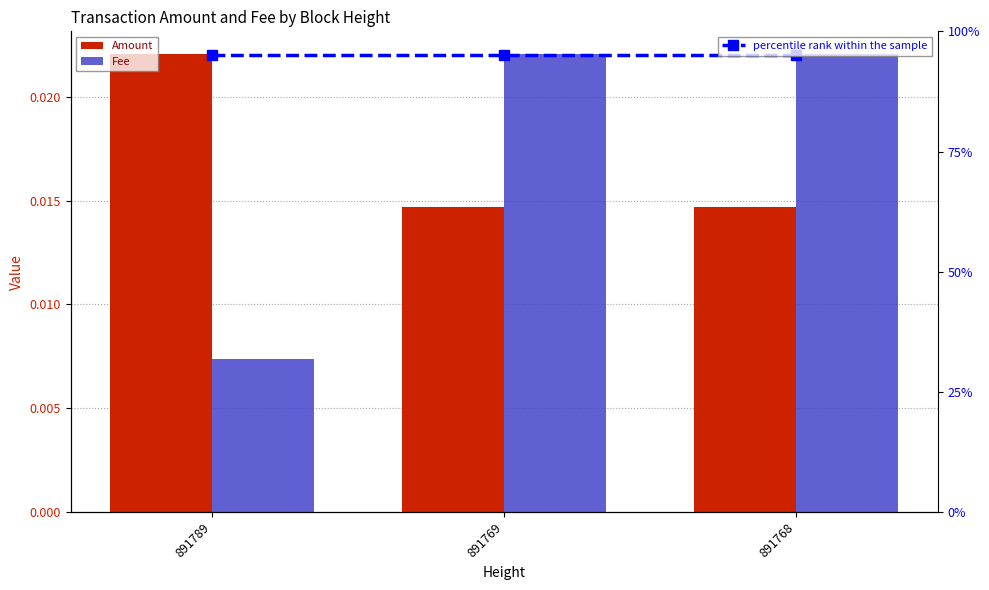

What is the maximum value for percentile rank within the sample?

0.9